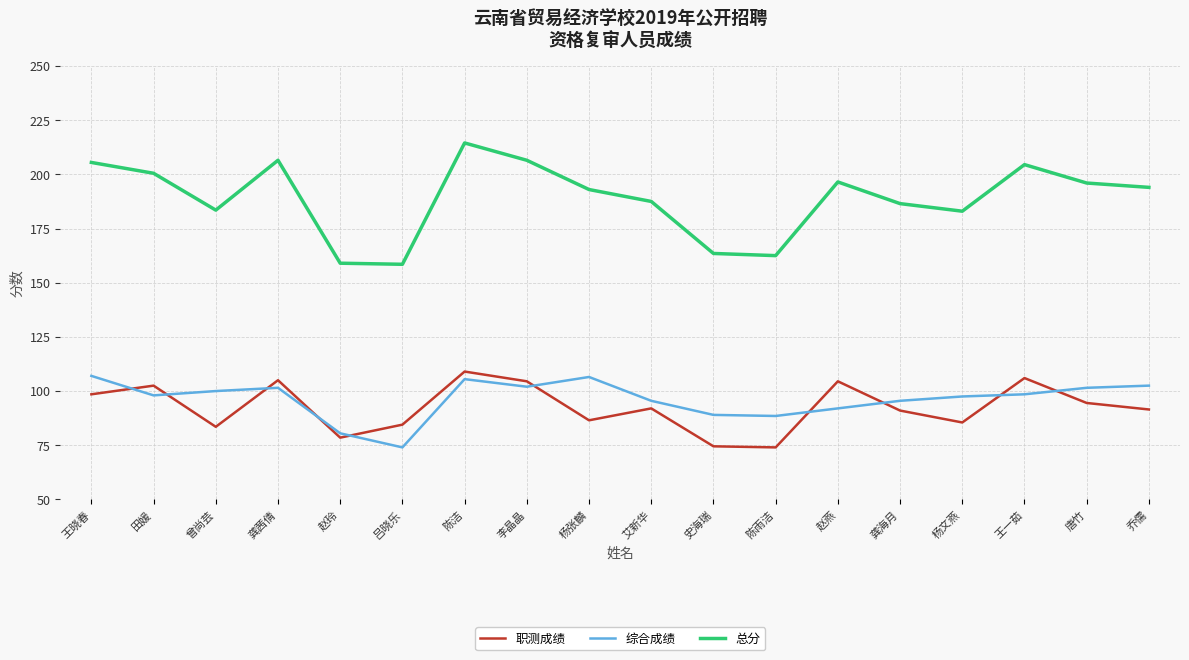

Which series has the widest spread of values?

总分